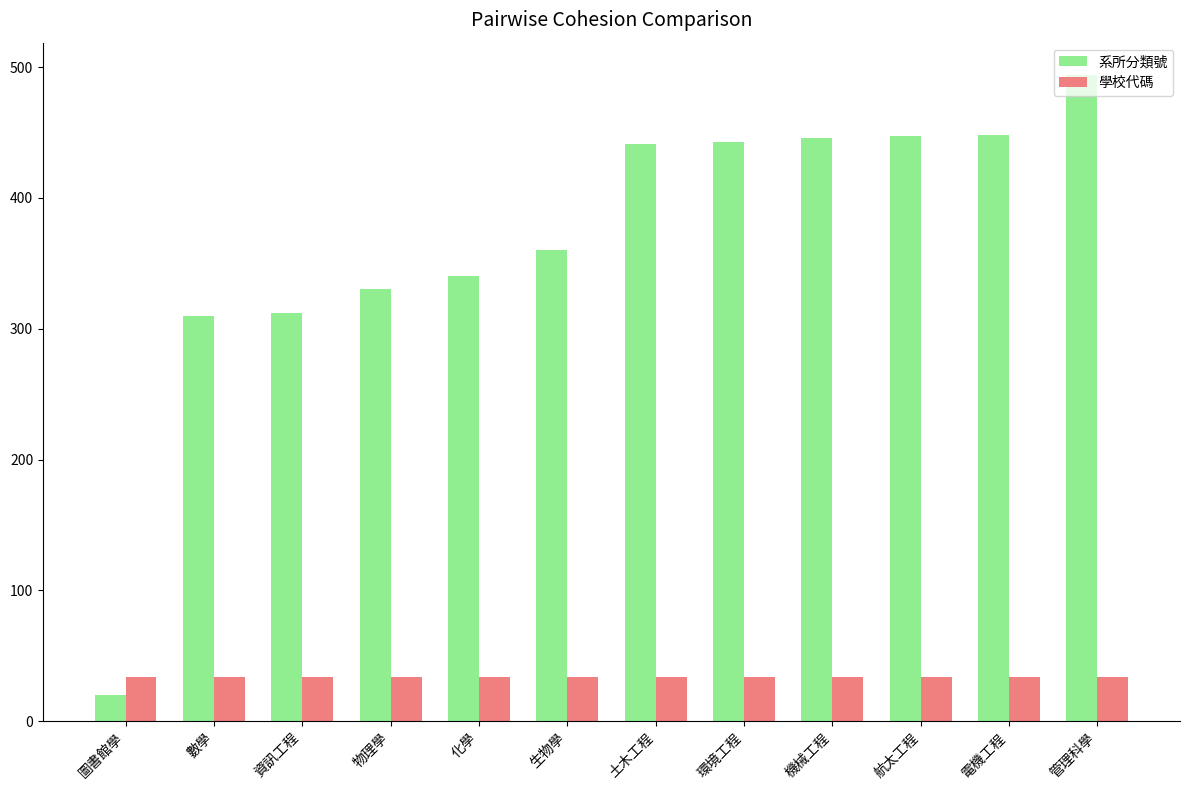

Rank the series by their maximum value, from lowest to highest.

學校代碼, 系所分類號